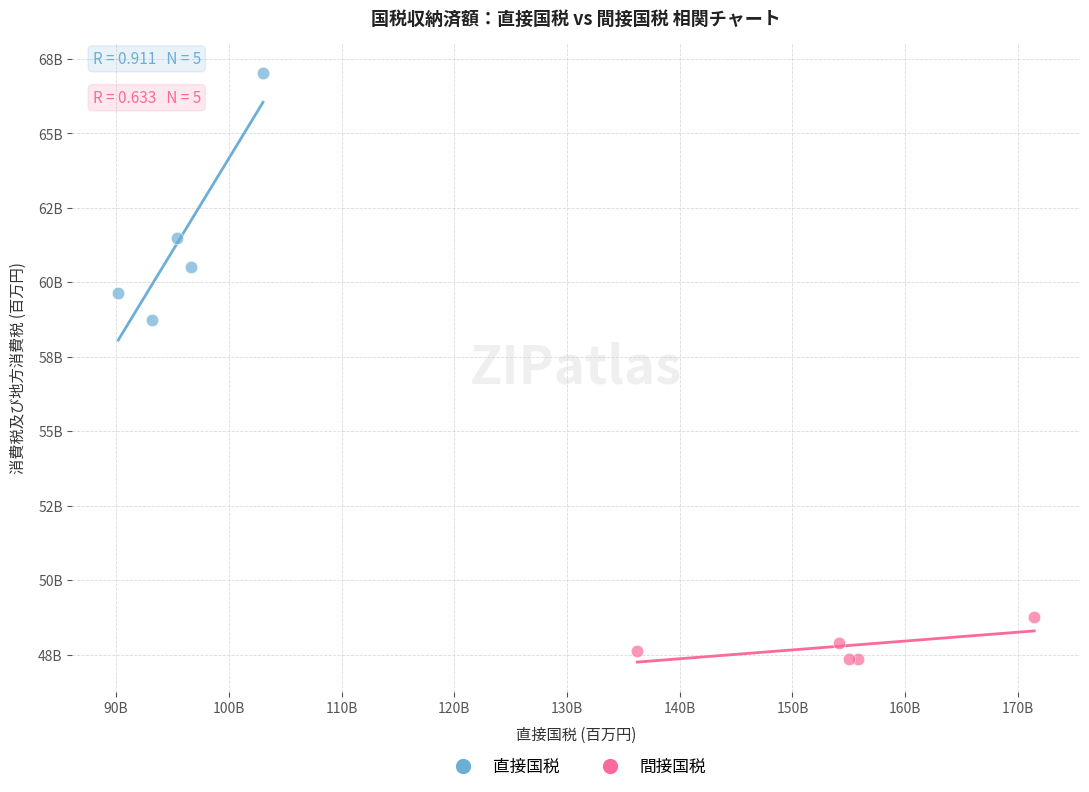

Which series reaches the maximum Y coordinate?

直接国税